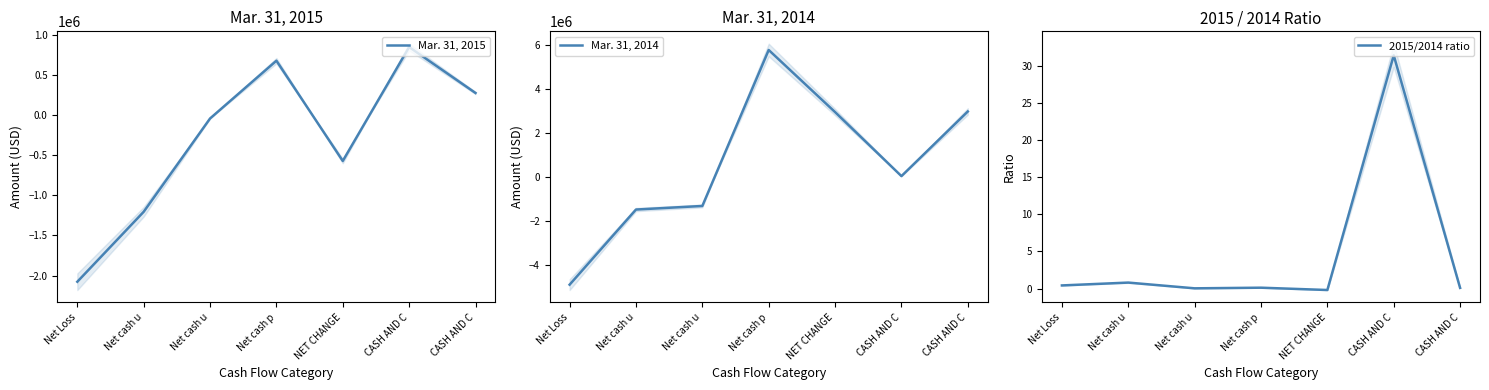

What is the average value of the Mar. 31, 2014 series?

566577